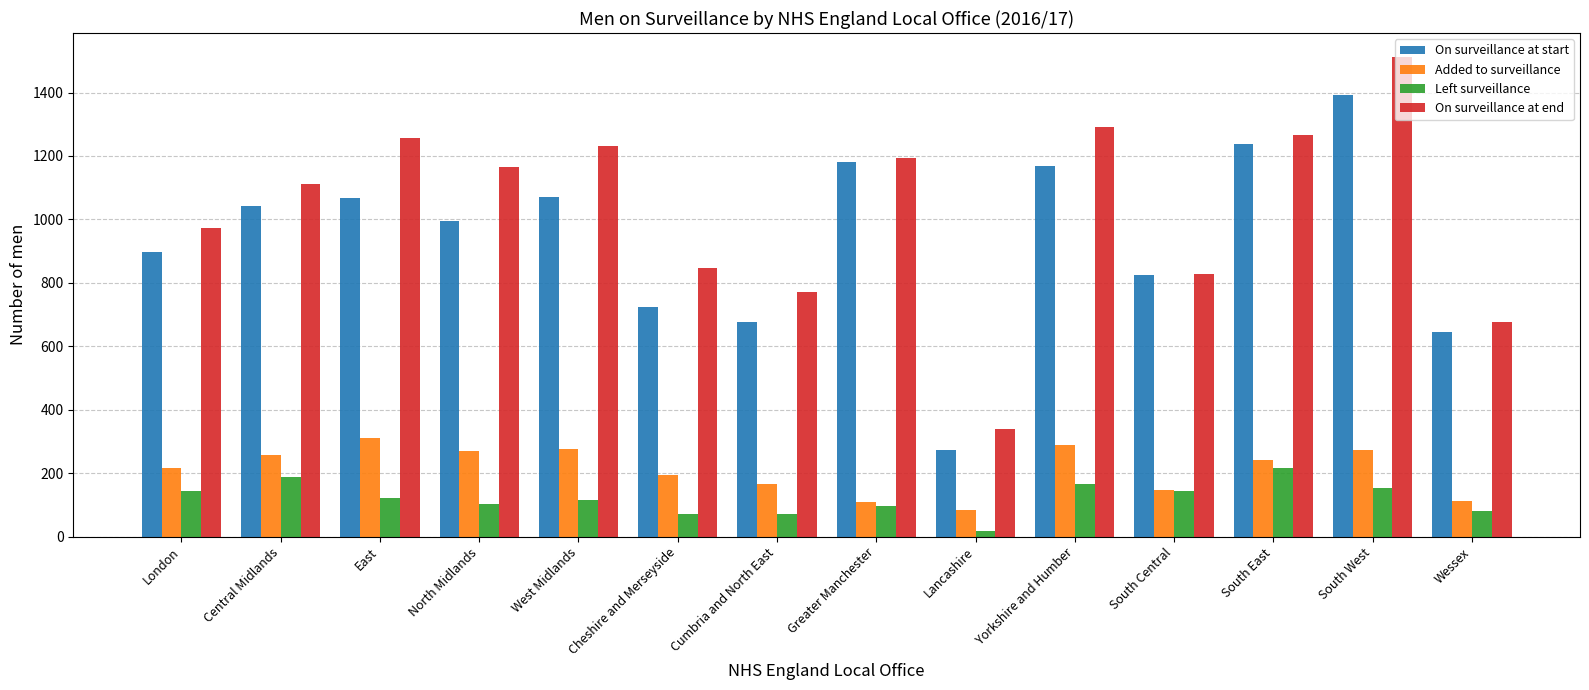

The Left surveillance series shows 326 at South East. True or false?

False